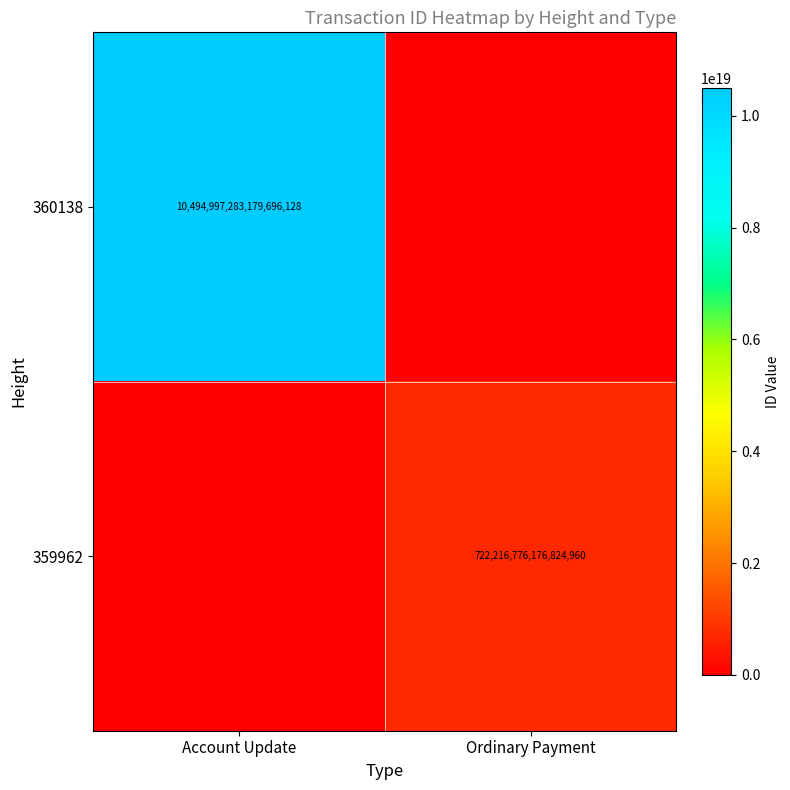

What is the total value across all series at Ordinary Payment?

722216776176824960